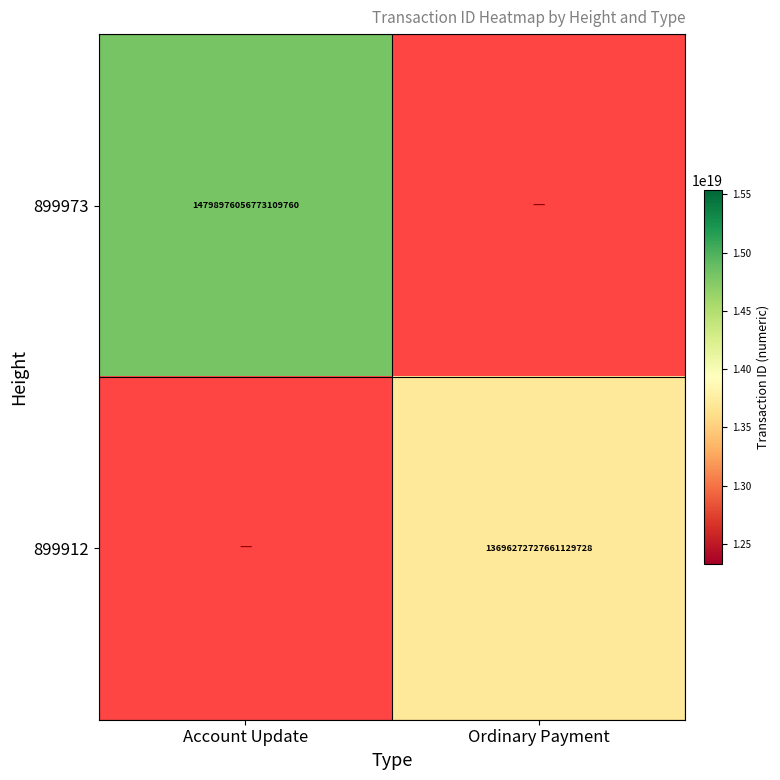

The value of 899912 at Ordinary Payment is 13696272727661129728. True or false?

True